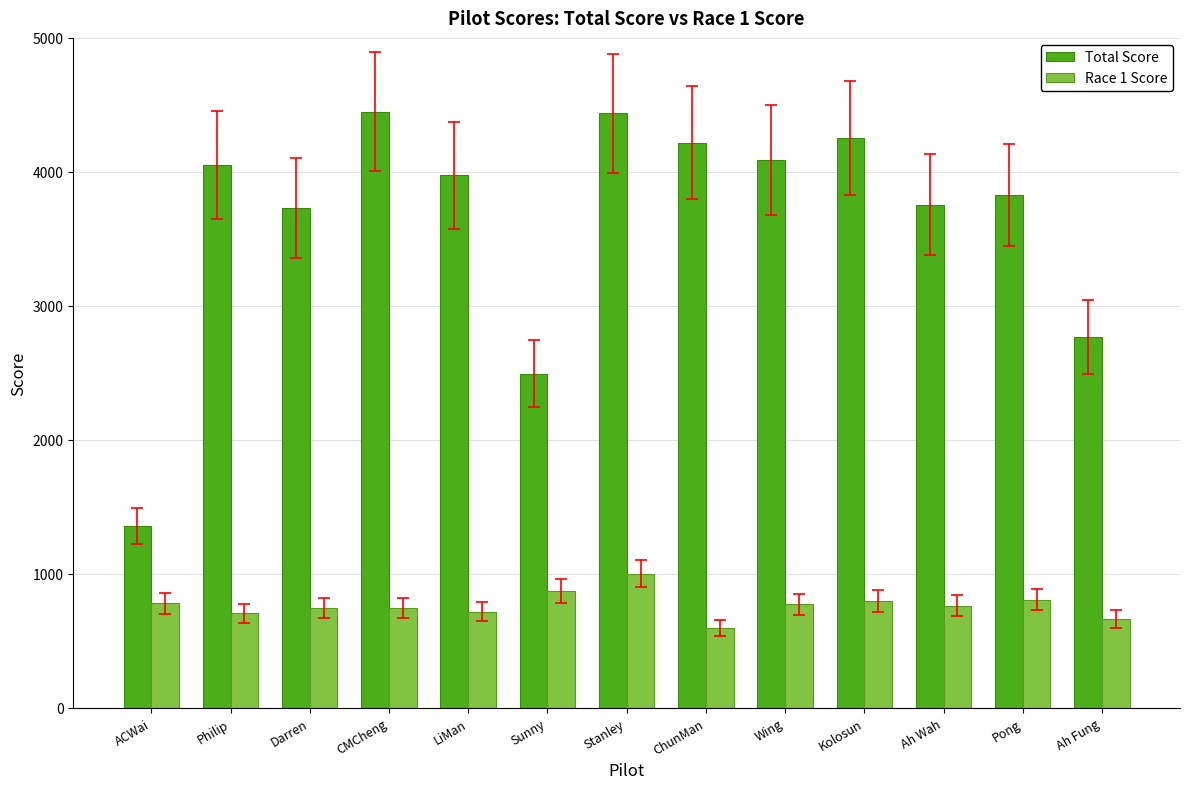

What is the label of the 3rd bar from the left?

Darren